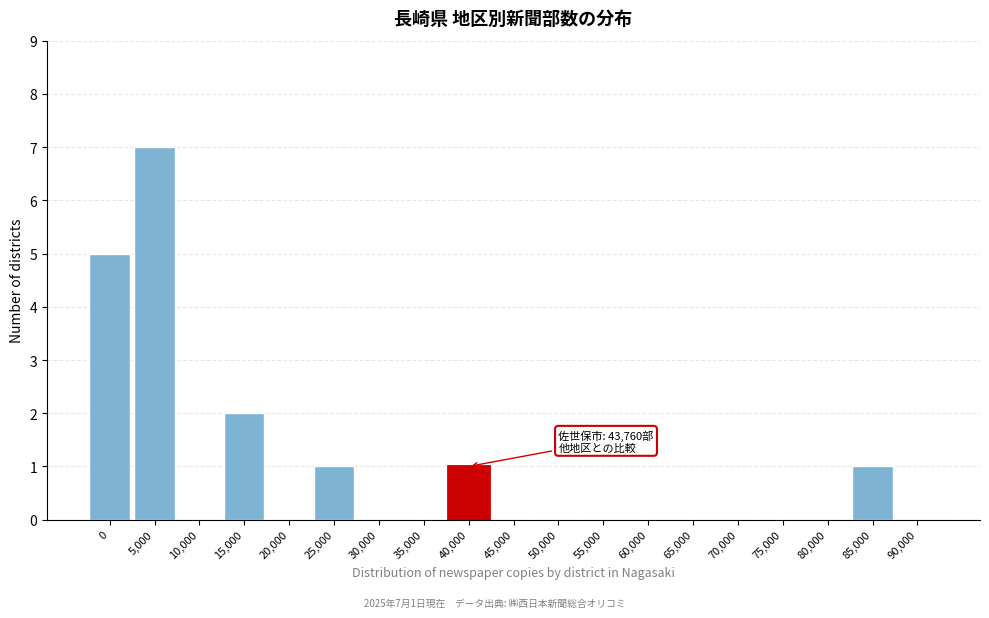

Reading left to right, what are all the values shown in this chart?

0=5	5,000=7	10,000=0	15,000=2	20,000=0	25,000=1	30,000=0	35,000=0	40,000=1	45,000=0	50,000=0	55,000=0	60,000=0	65,000=0	70,000=0	75,000=0	80,000=0	85,000=1	90,000=0